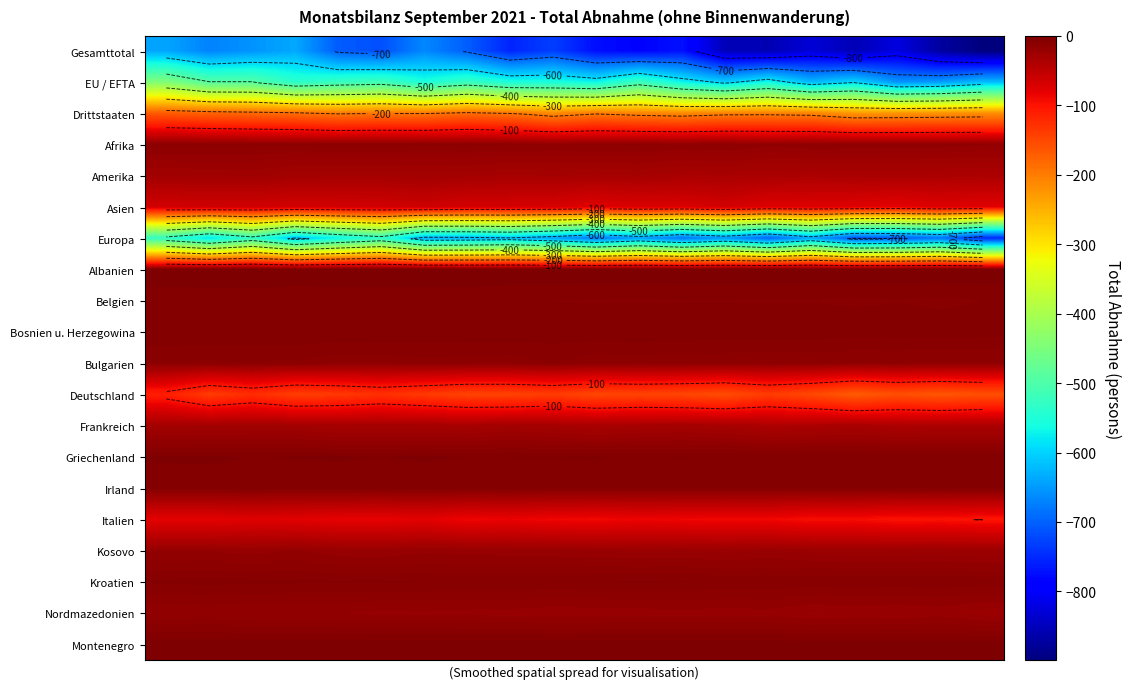

List the series in order of their peak value, lowest first.

Gesamttotal, Europa, EU / EFTA, Drittstaaten, Deutschland, Italien, Asien, Frankreich, Amerika, Kosovo, Nordmazedonien, Afrika, Bulgarien, Kroatien, Belgien, Irland, Bosnien u. Herzegowina, Griechenland, Montenegro, Albanien